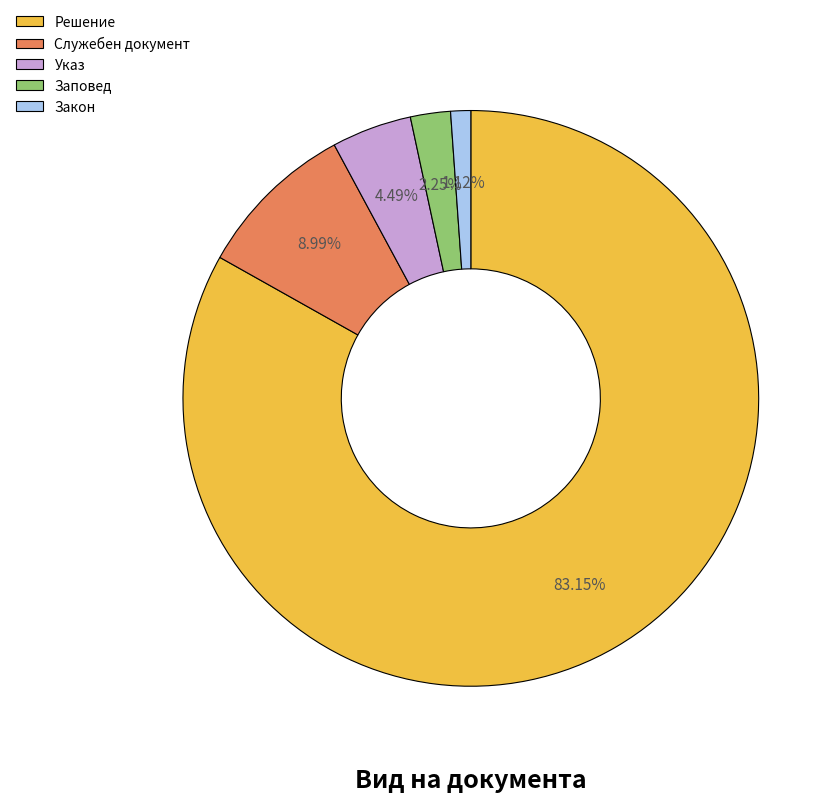

What percentage is the Закон slice, to the nearest percent?

1%